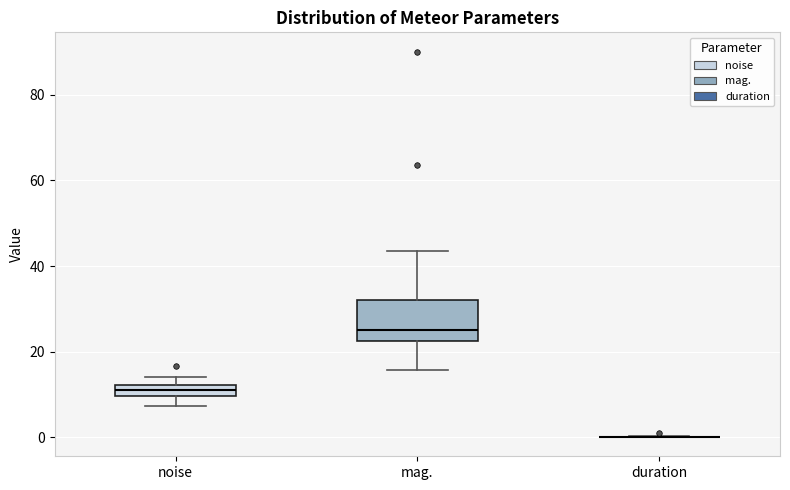

Where does the lower whisker of the box for mag. end on the y-axis? The values are not printed on the chart, so give them approximately, as read against the axis.

16